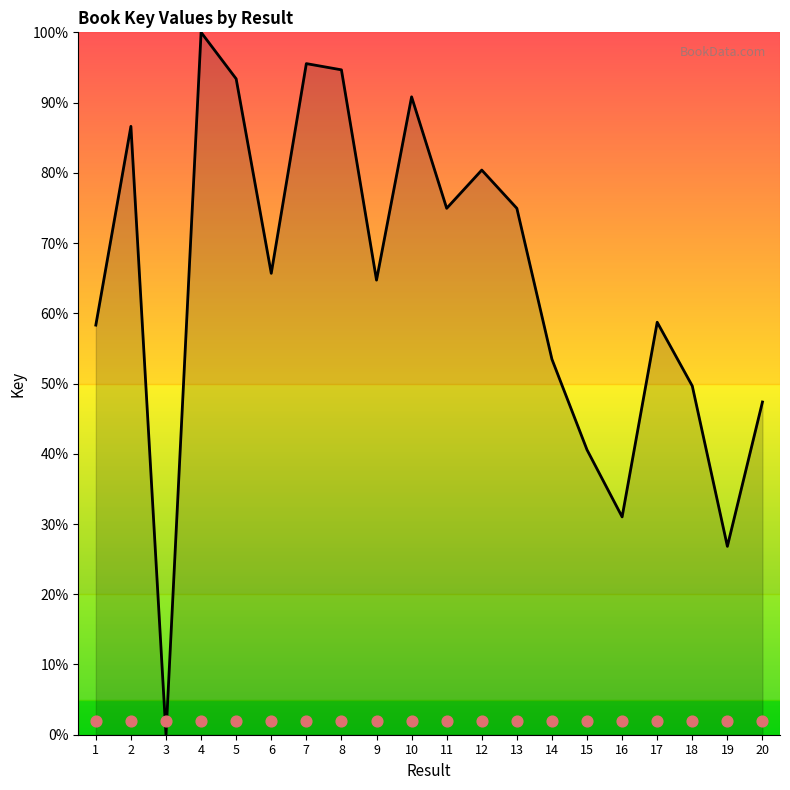

What is the change in value from 10 to 15?

-50.3